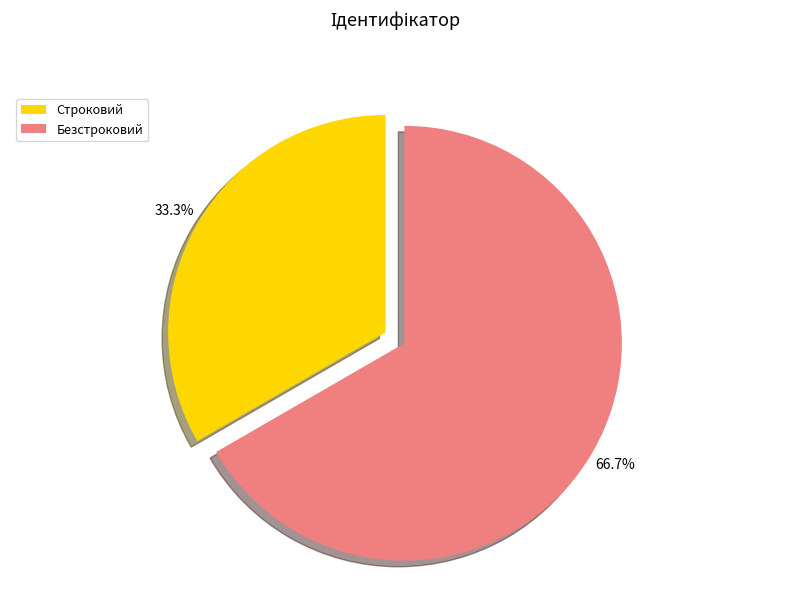

Does any single category account for the majority?

Yes